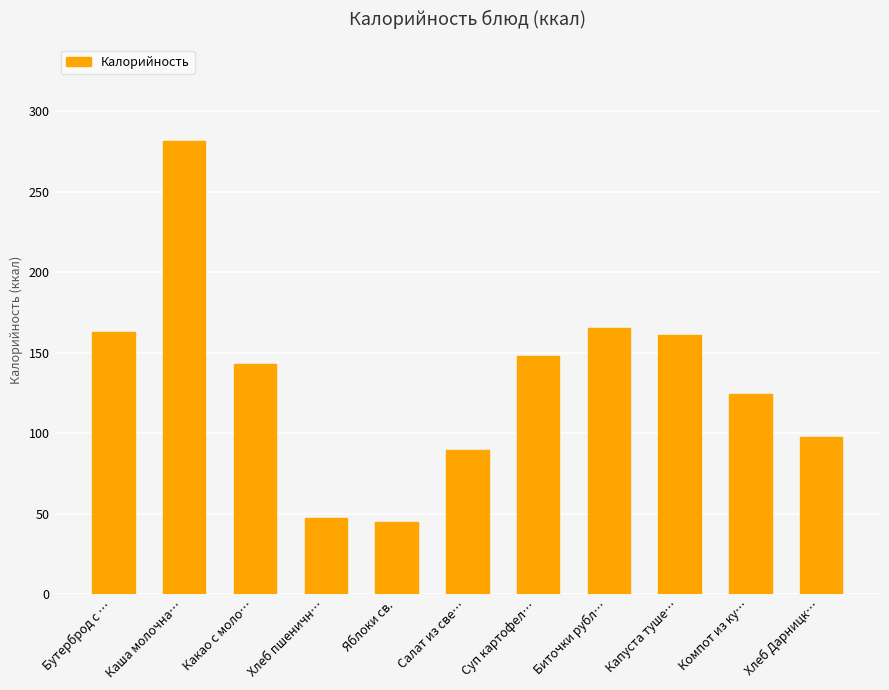

What is the label of the 7th bar from the left?

Суп картофел…